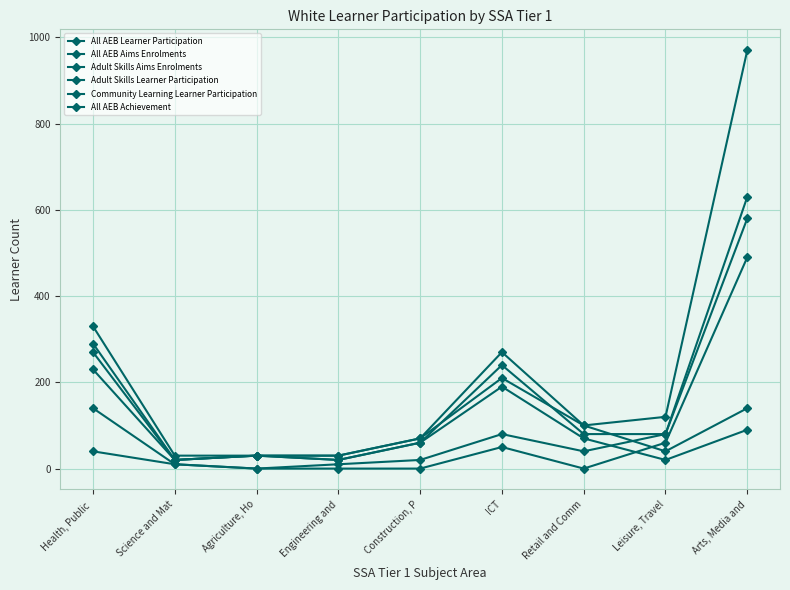

Does the chart have visible grid lines?

Yes